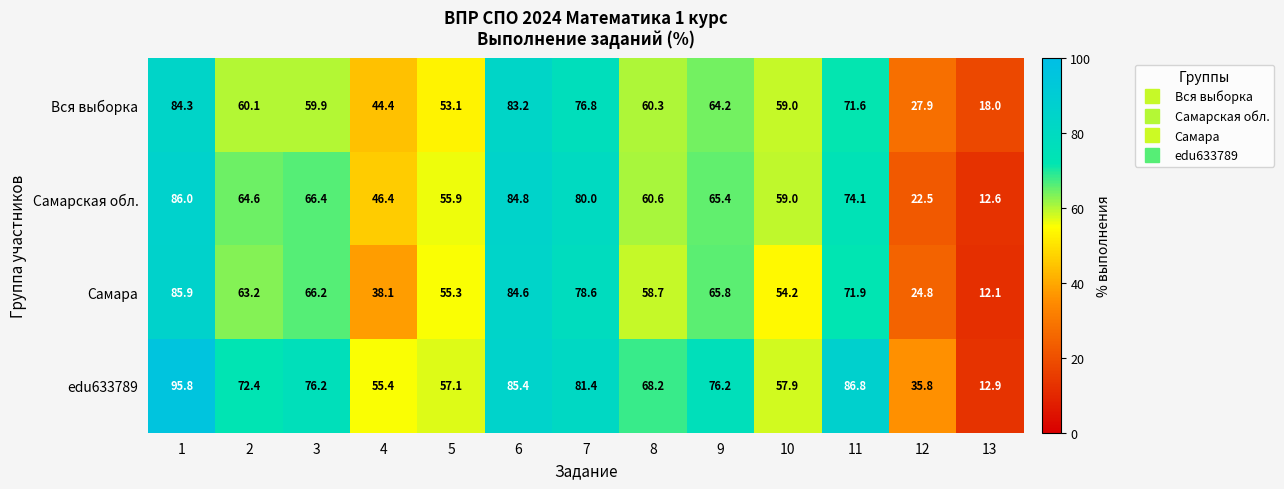

What is the greatest value displayed?

95.8